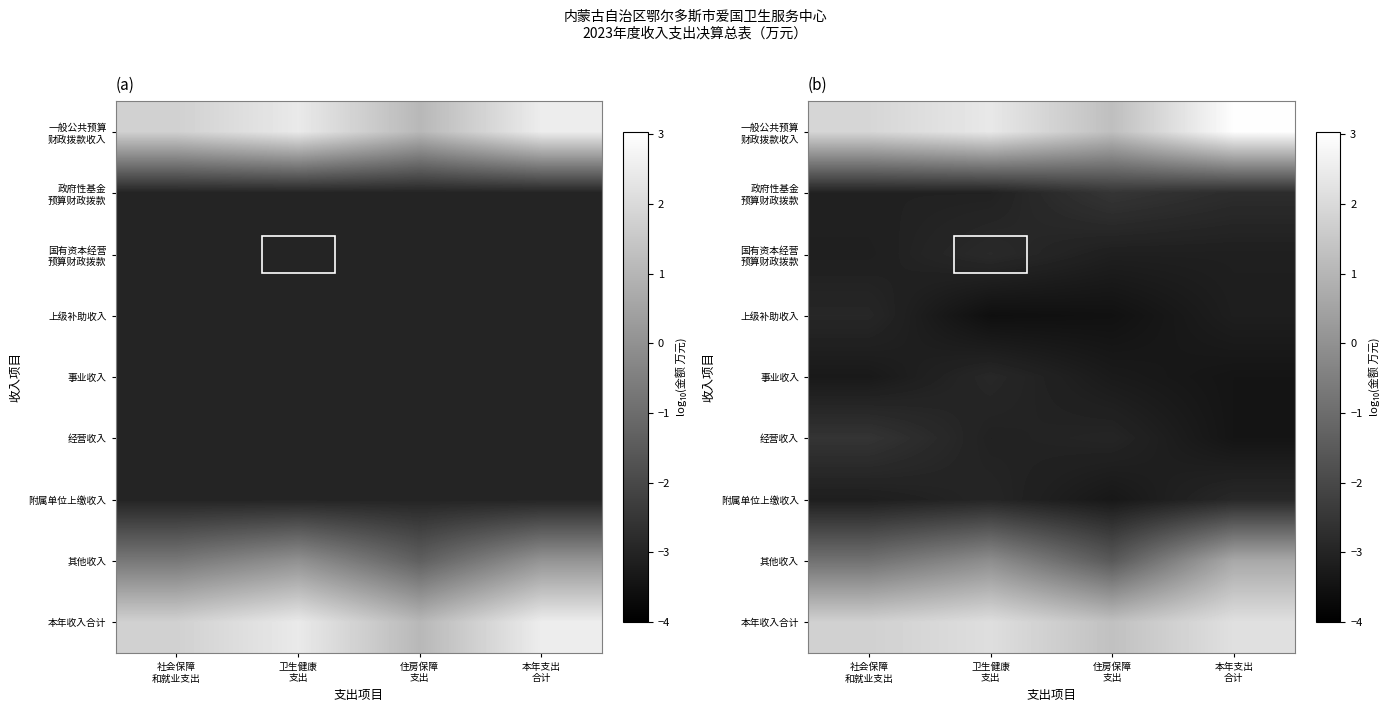

What is the minimum value shown in the chart?

-3.6